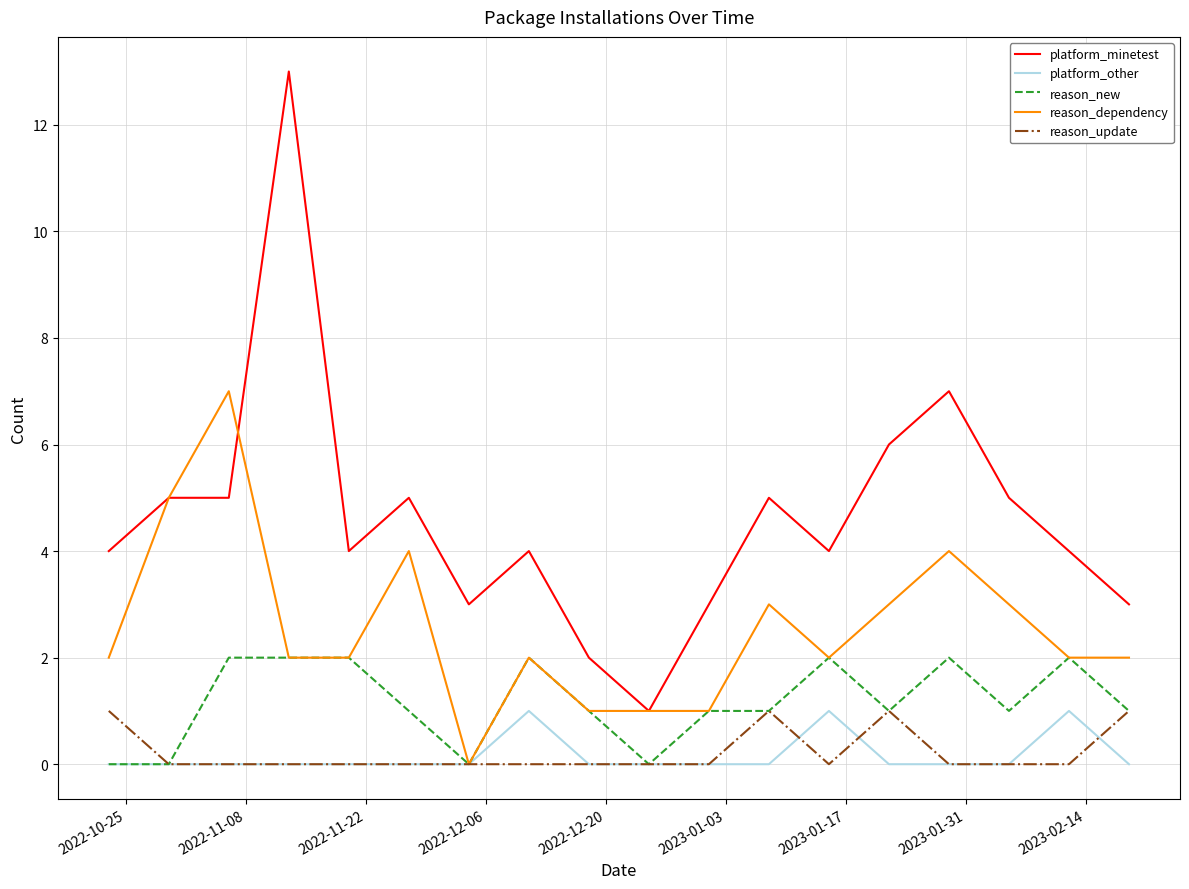

What is the maximum value for reason_dependency?

7